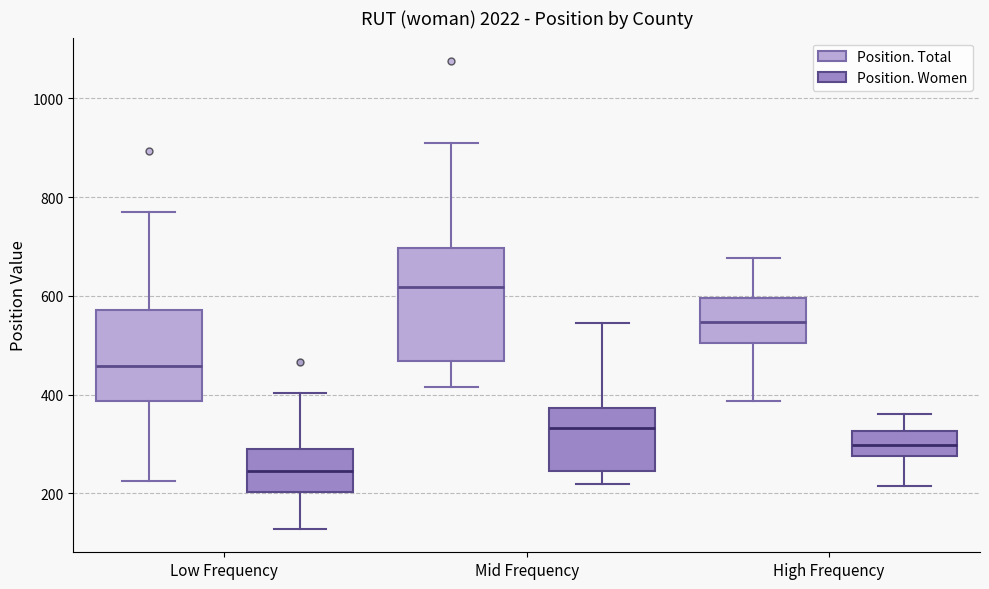

Which box has the highest median line?

Mid Frequency (Position. Total)